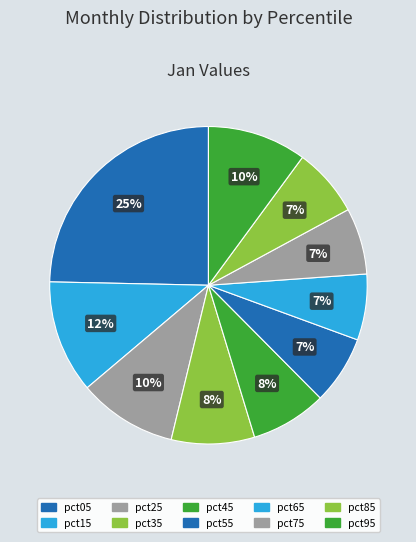

Count the number of slices in the pie.

10